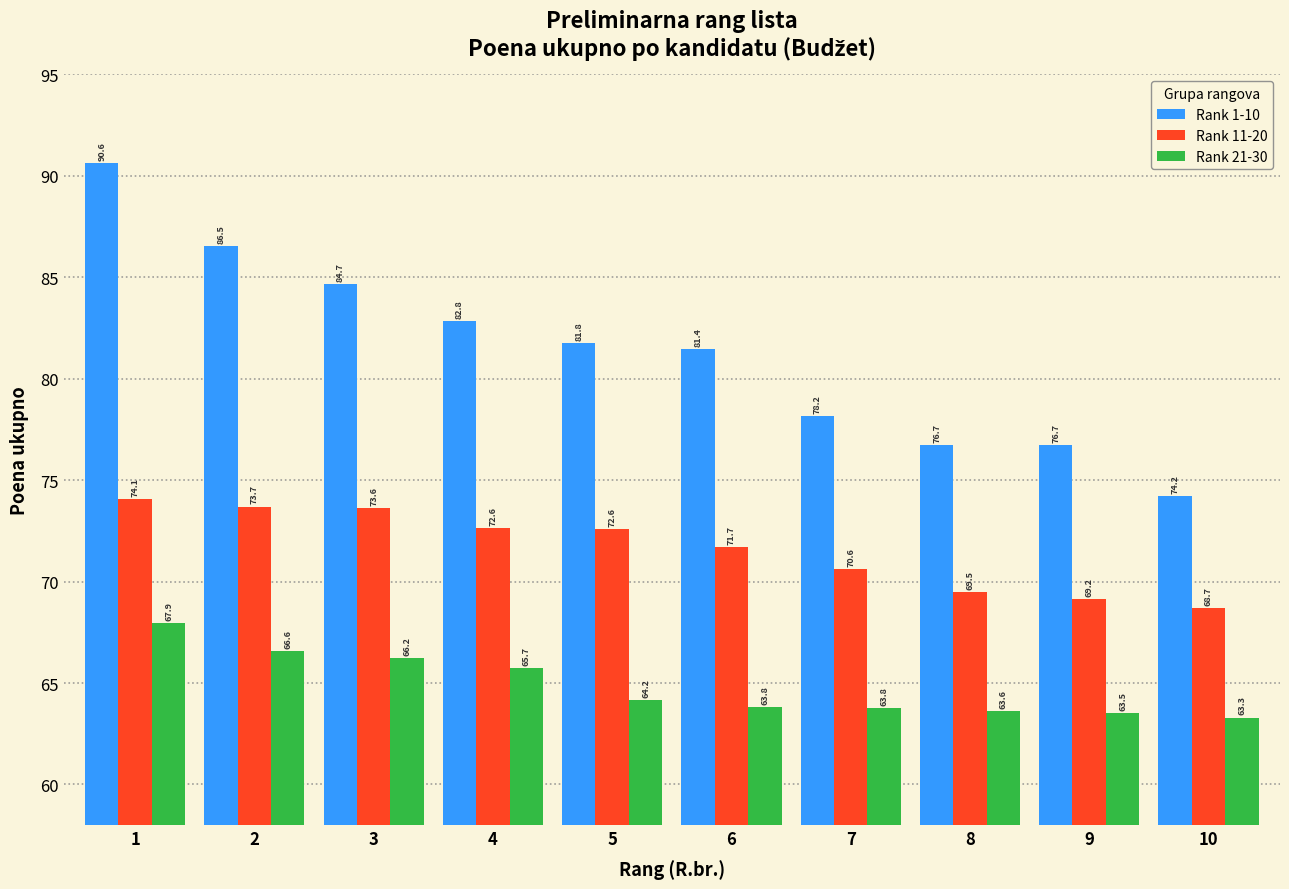

The value of Rank 11-20 at 4 is 103.6. True or false?

False